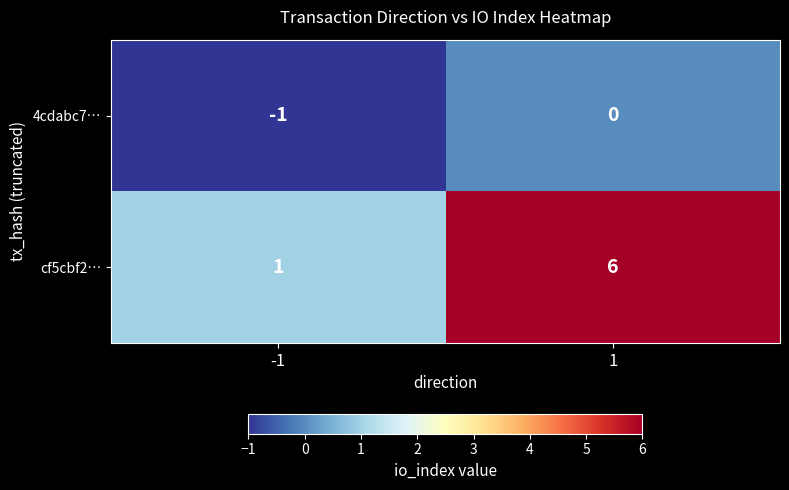

What is the spread (max minus min) of values at 1?

6